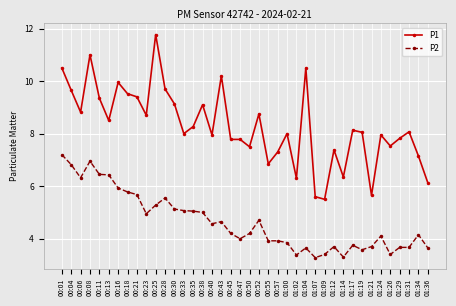

Rank the series by their maximum value, from highest to lowest.

P1, P2